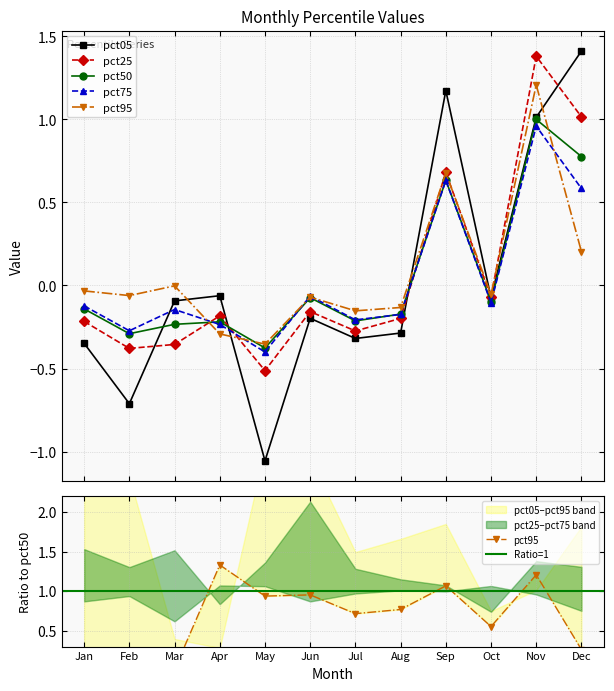

Is this an area chart (filled region under the line)?

No